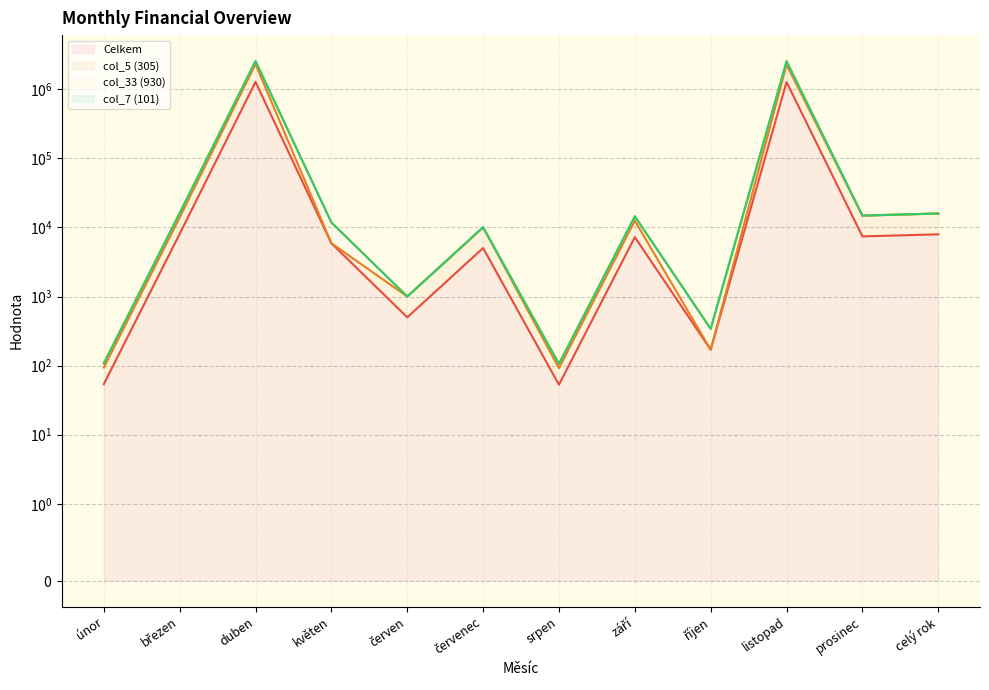

Between únor and květen, which series saw the biggest shift?

col_7 (101)